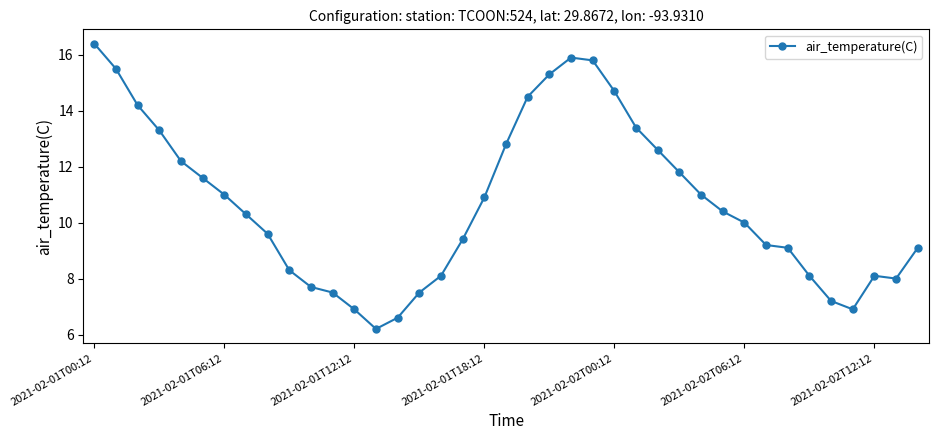

What is the value of the 32nd point from the left?

9.2